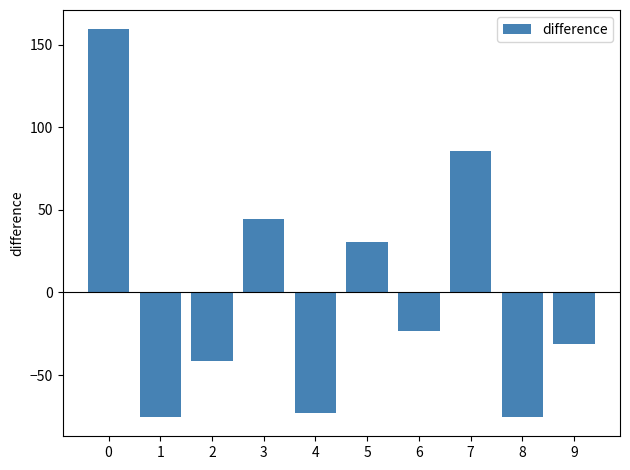

Read the value at 5.

30.7